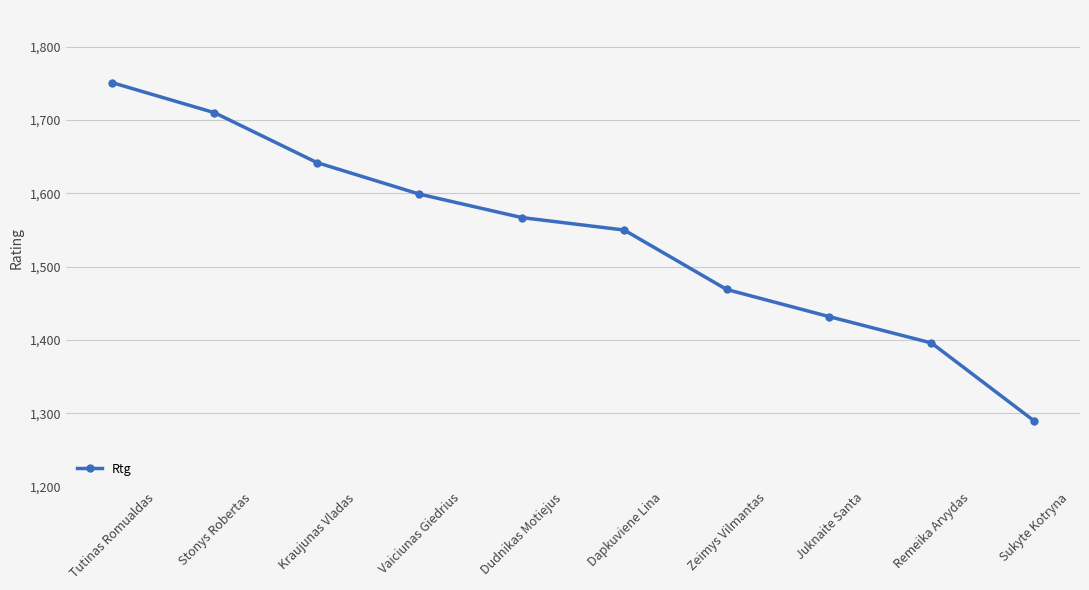

Reading left to right, transcribe all the data shown in this chart.

1751	1710	1642	1599	1567	1550	1469	1432	1396	1290